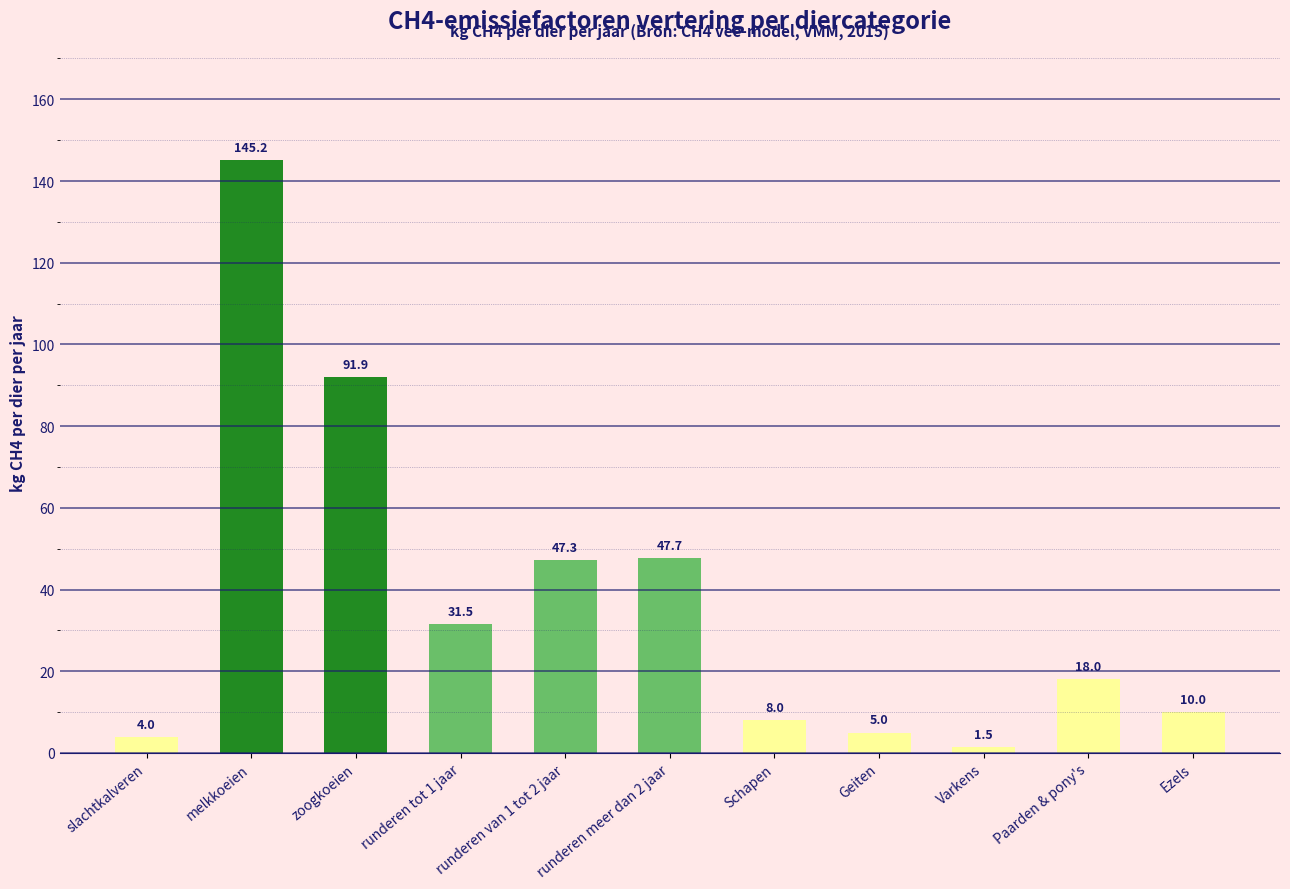

Rank the categories by value from highest to lowest.

melkkoeien, zoogkoeien, runderen meer dan 2 jaar, runderen van 1 tot 2 jaar, runderen tot 1 jaar, Paarden & pony's, Ezels, Schapen, Geiten, slachtkalveren, Varkens